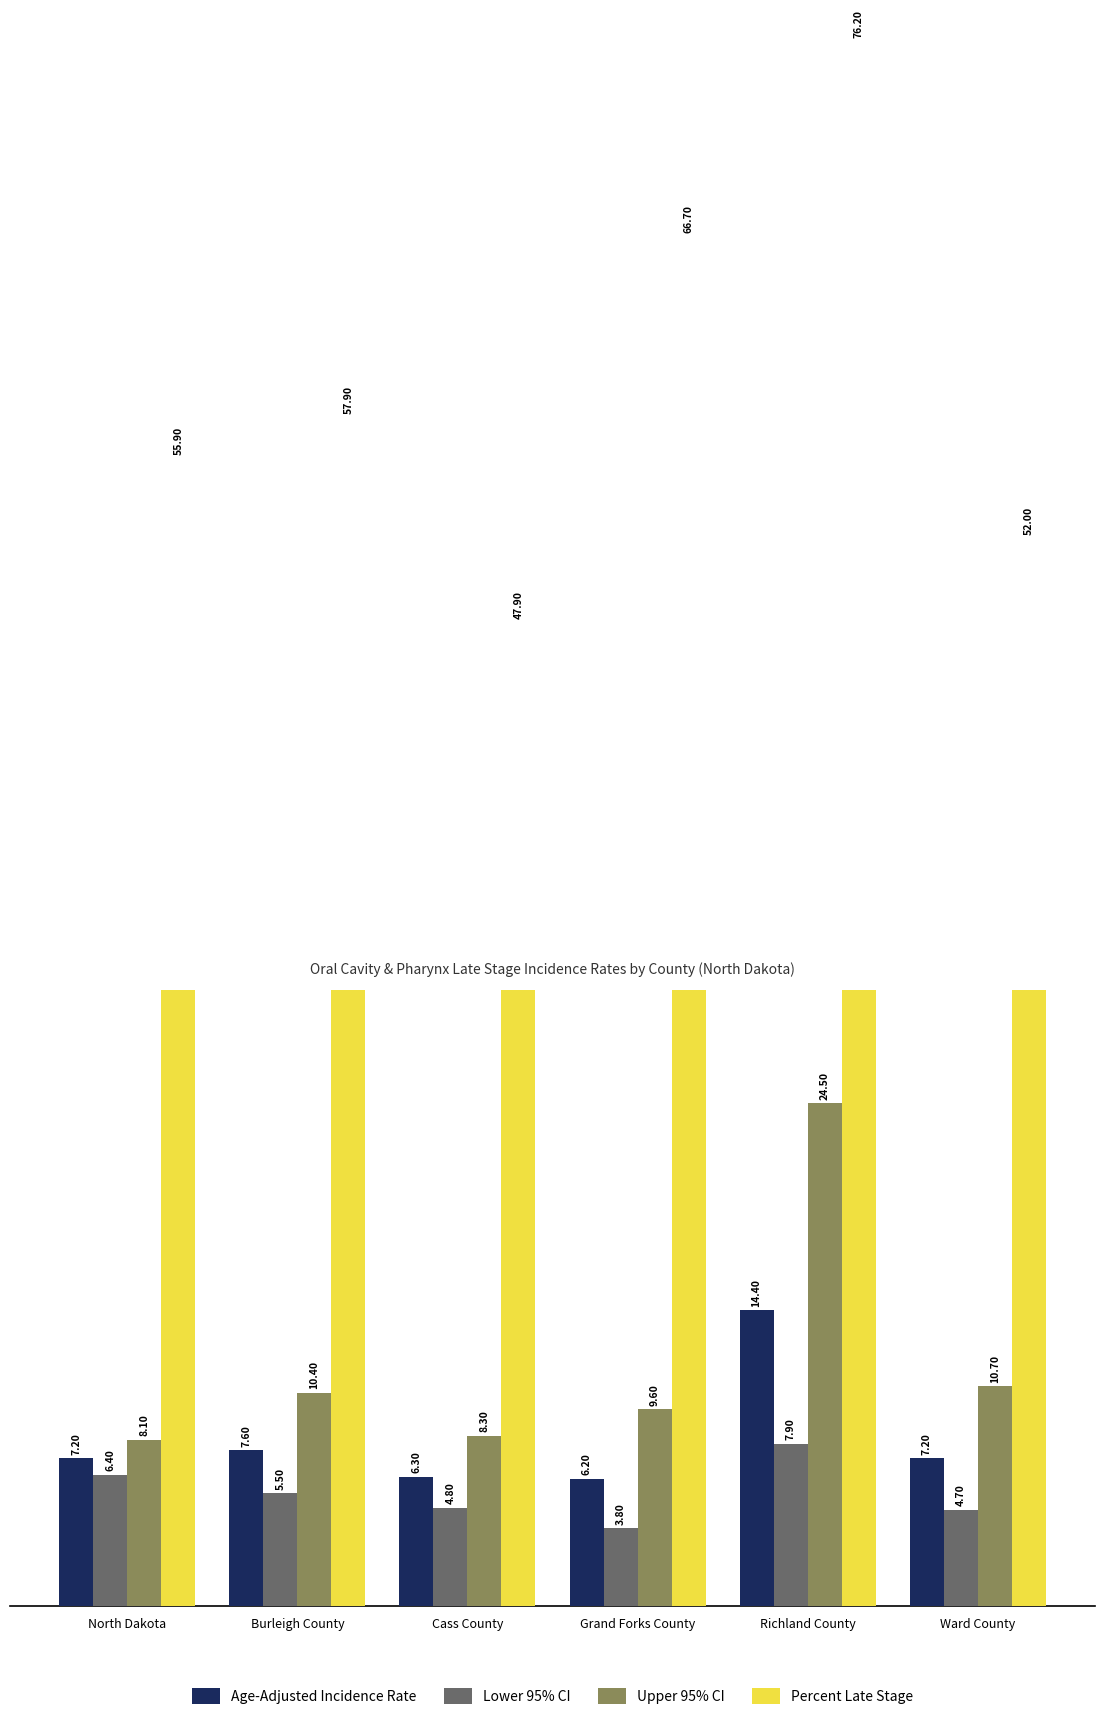

How many bars are there in total?

24